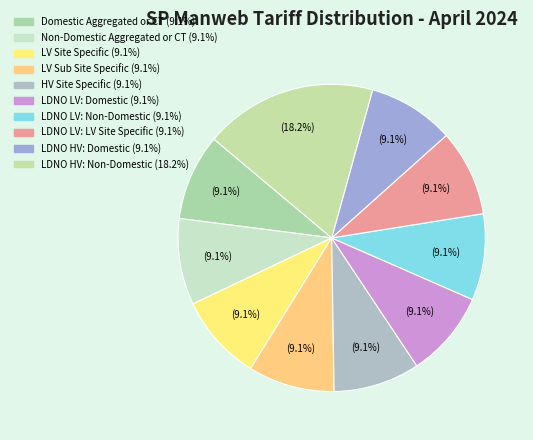

The LV Site Specific slice represents 1% of the pie. True or false?

False